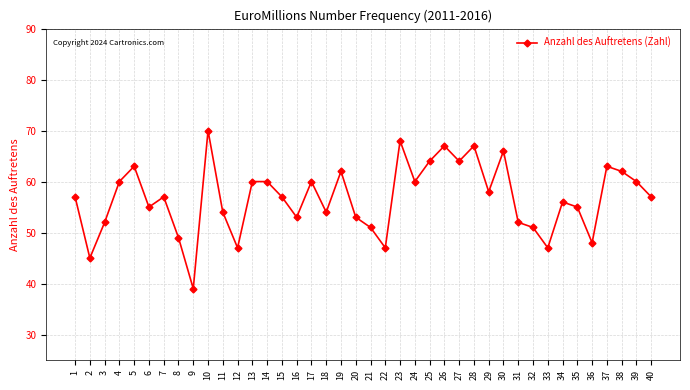

The value at 33 is 47. True or false?

True